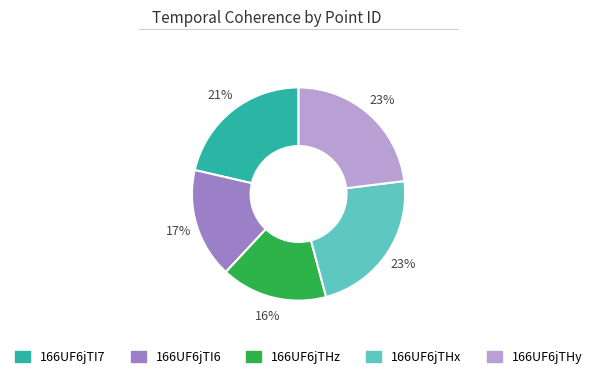

Is 166UF6jTHx the majority of the pie?

No